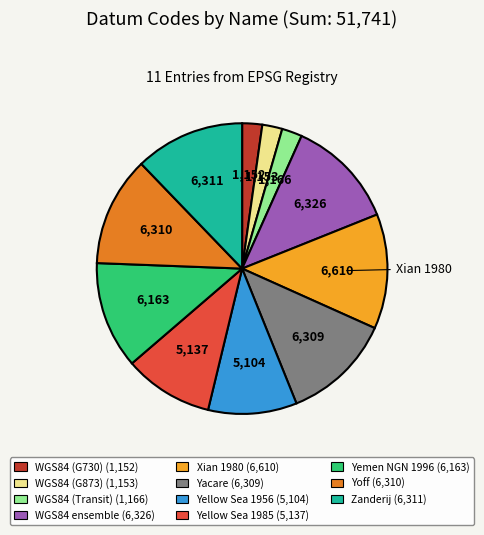

Count the number of slices in the pie.

11